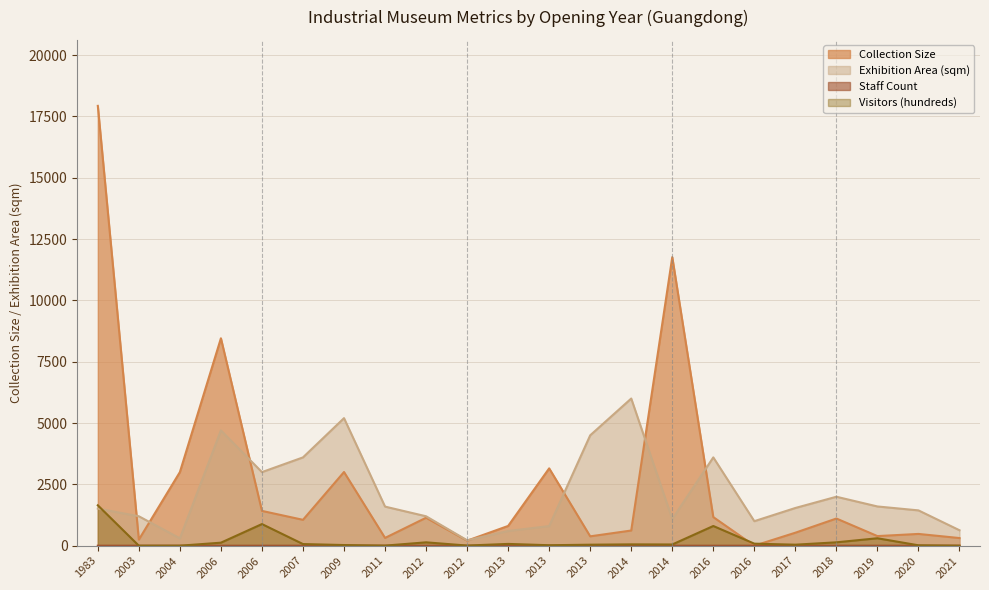

At which label is Exhibition Area (sqm) closest to 3110?

2006